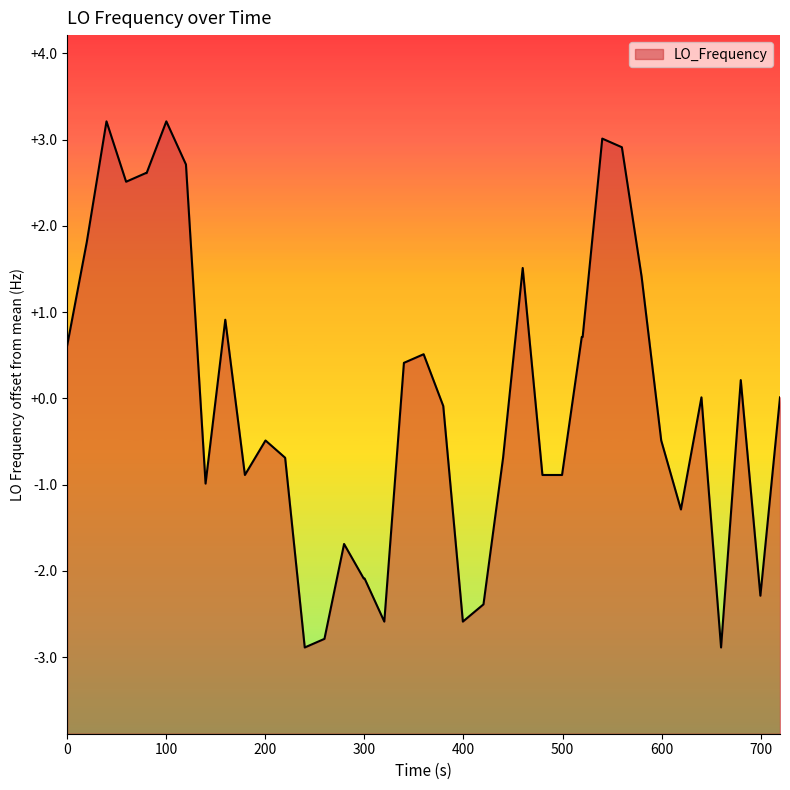

What is the greatest value displayed?

3.2